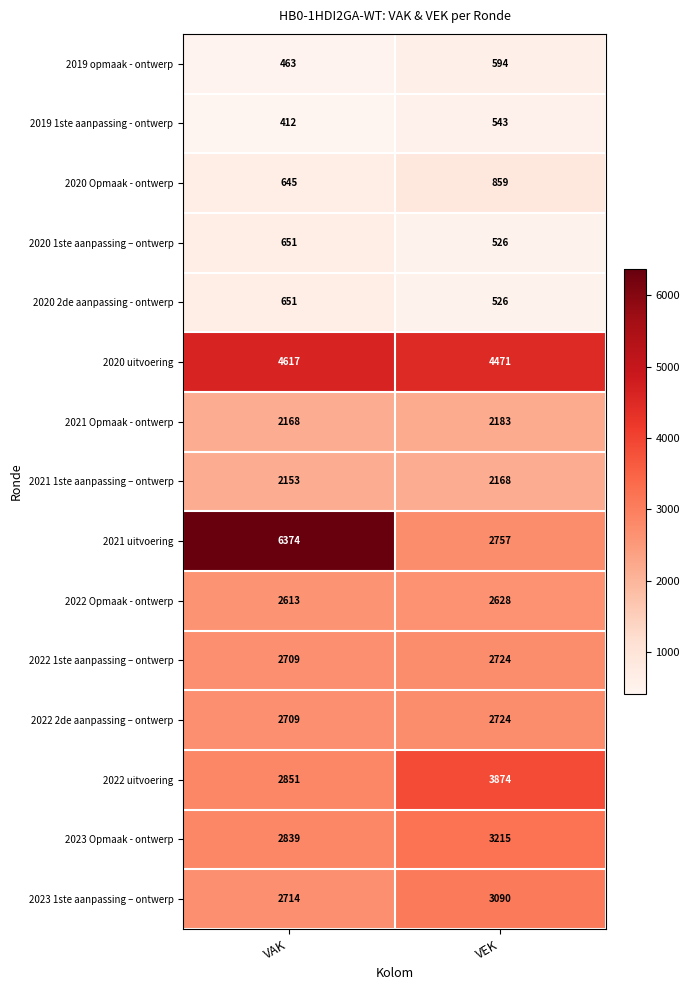

Between VAK and VEK, which series saw the biggest shift?

2021 uitvoering